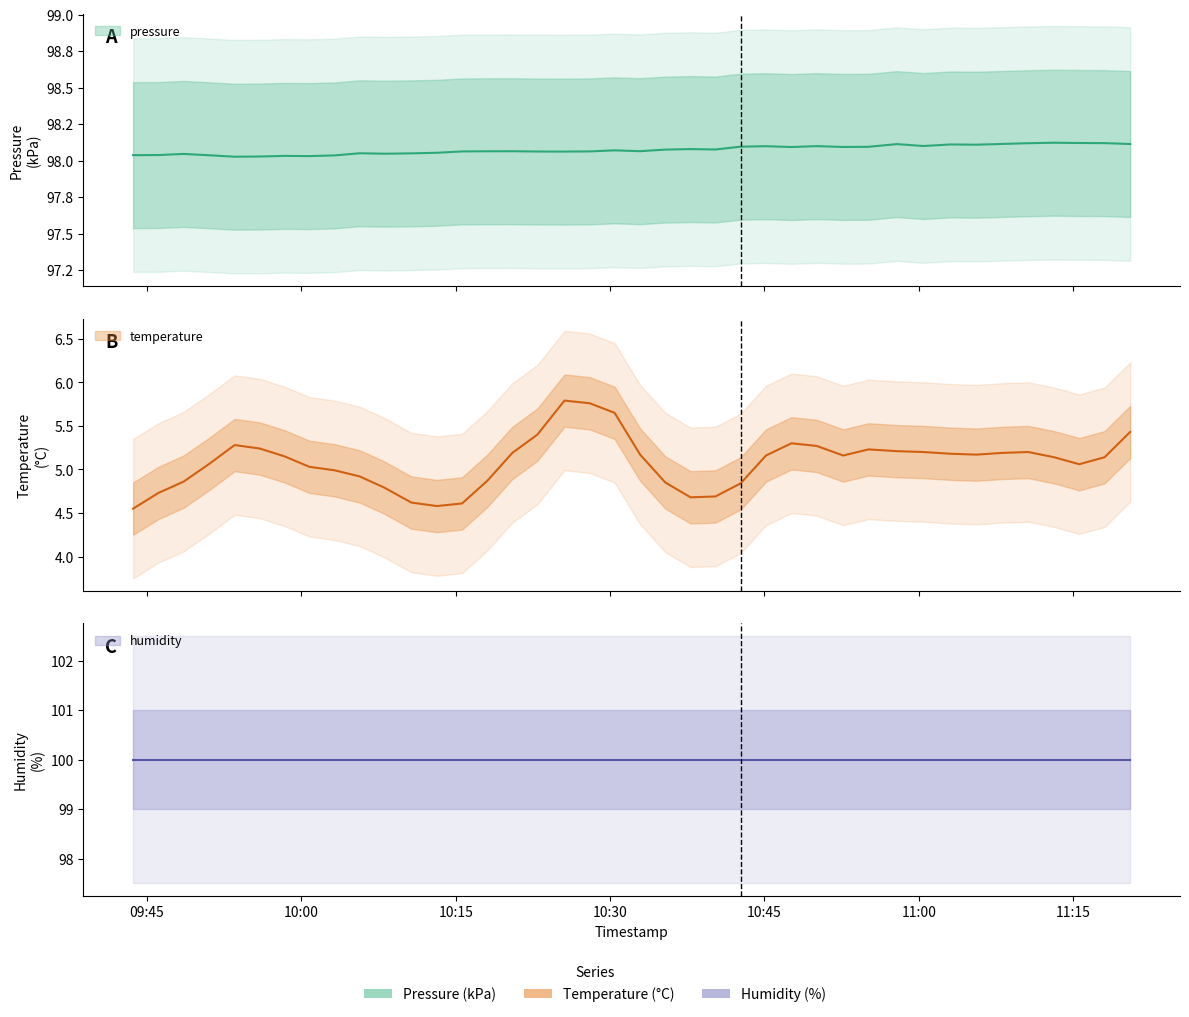

What is the difference between the maximum and minimum values in the pressure series?

0.1